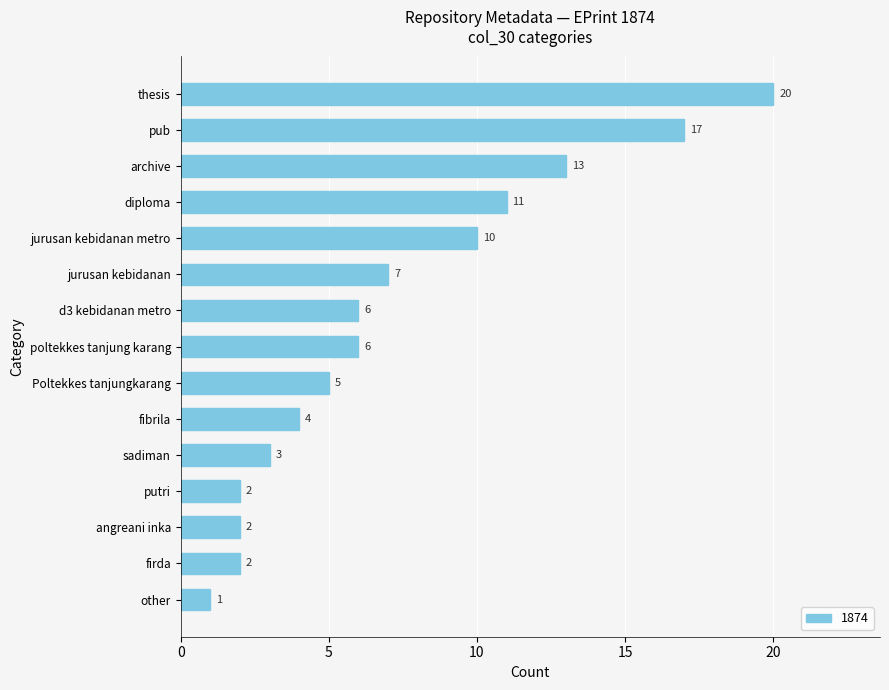

What is the minimum value shown in the chart?

1